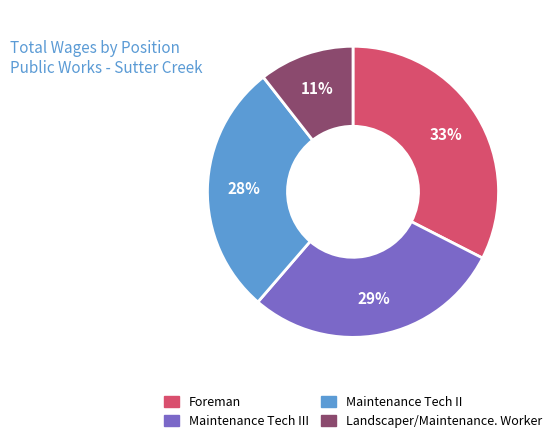

Is Maintenance Tech II the majority of the pie?

No